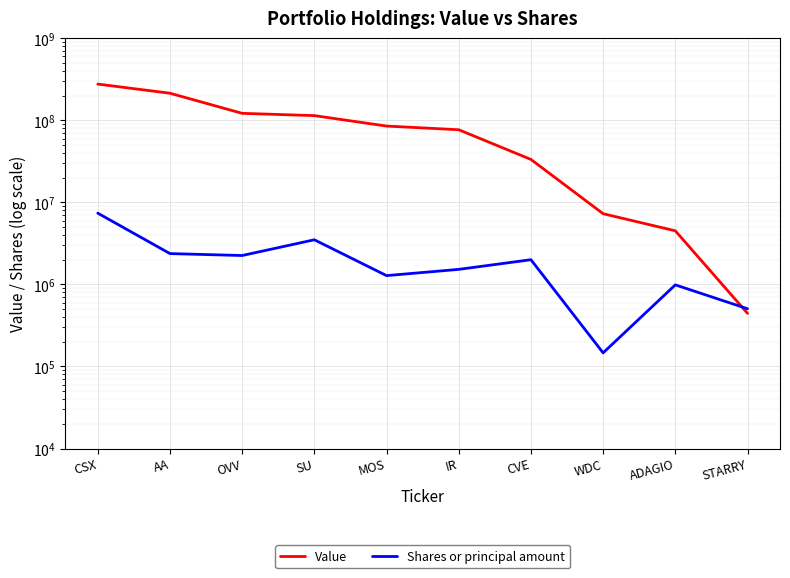

Which series has the largest total across all categories?

Value